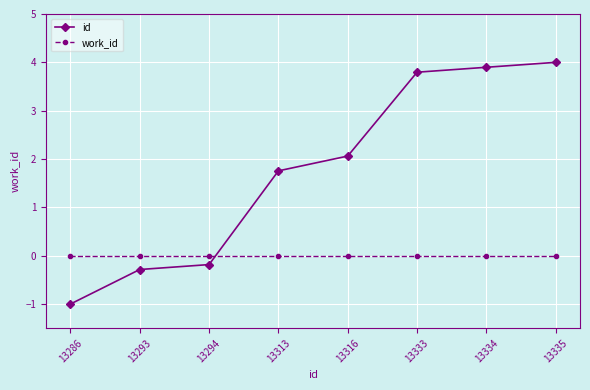

Which series has the largest total across all categories?

id